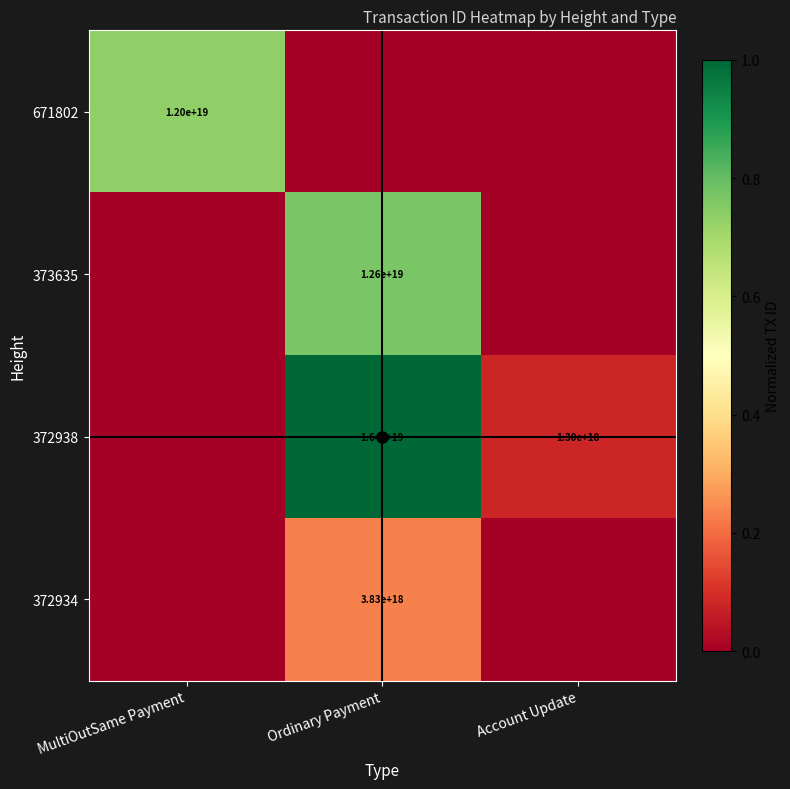

The 372934 series shows -0.1 at MultiOutSame Payment. True or false?

False